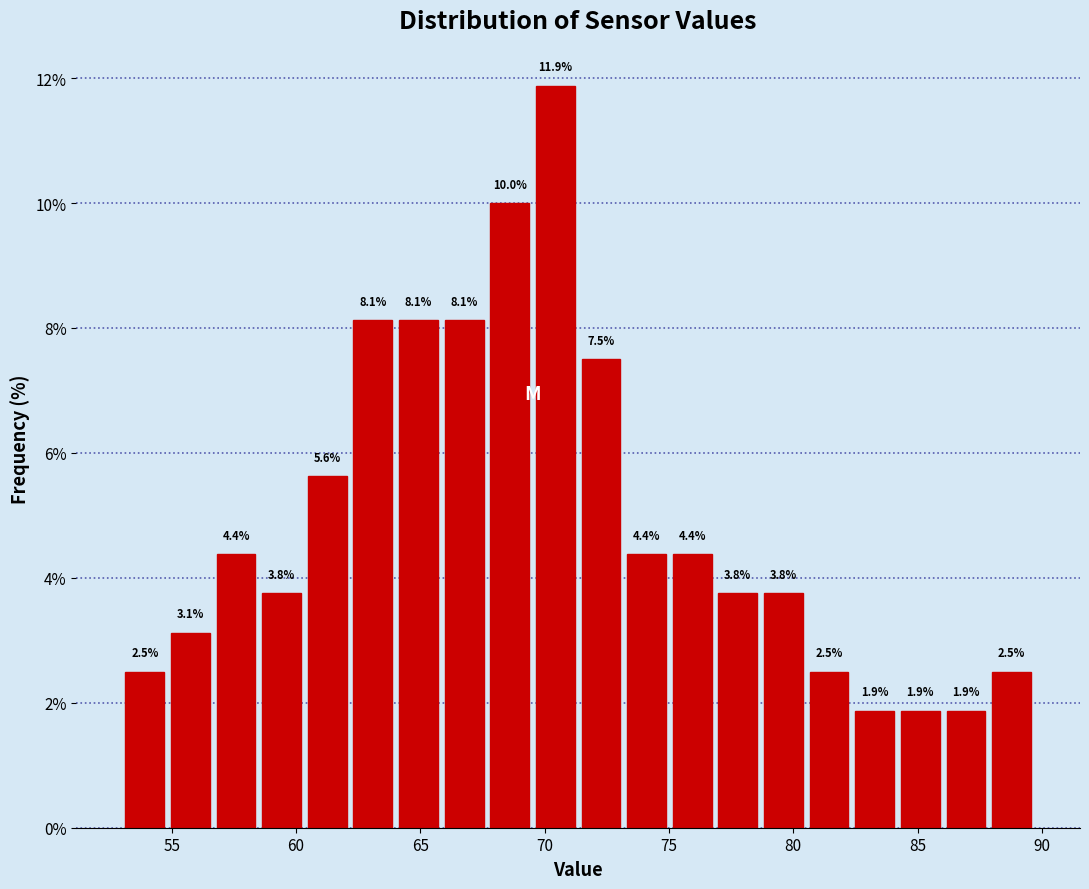

Around what value on the x-axis is the tallest bar? Give the approximate position of its centre, as read against the axis.

70.5